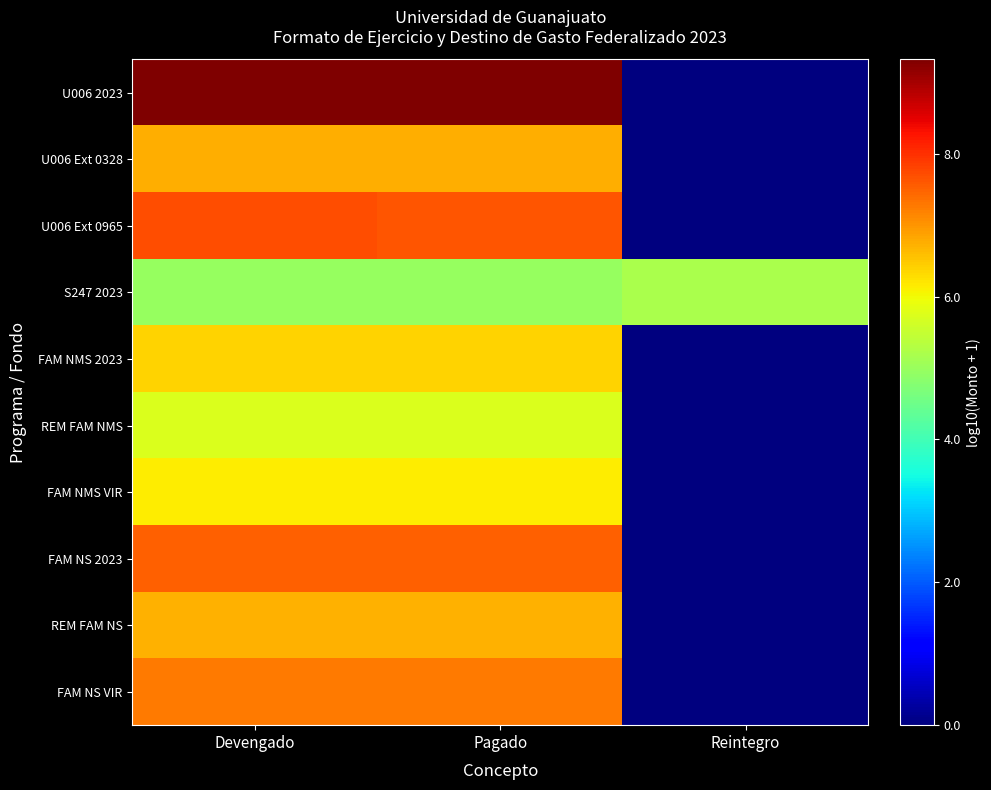

Reading right to left, transcribe all the data shown in this chart.

U006 2023: Reintegro=0.0	Pagado=9.3	Devengado=9.3
U006 Ext 0328: Reintegro=0.0	Pagado=6.8	Devengado=6.8
U006 Ext 0965: Reintegro=0.0	Pagado=7.6	Devengado=7.7
S247 2023: Reintegro=5.2	Pagado=5.0	Devengado=5.0
FAM NMS 2023: Reintegro=0.0	Pagado=6.4	Devengado=6.4
REM FAM NMS: Reintegro=0.0	Pagado=5.7	Devengado=5.7
FAM NMS VIR: Reintegro=0.0	Pagado=6.1	Devengado=6.1
FAM NS 2023: Reintegro=0.0	Pagado=7.5	Devengado=7.5
REM FAM NS: Reintegro=0.0	Pagado=6.7	Devengado=6.7
FAM NS VIR: Reintegro=0.0	Pagado=7.3	Devengado=7.3